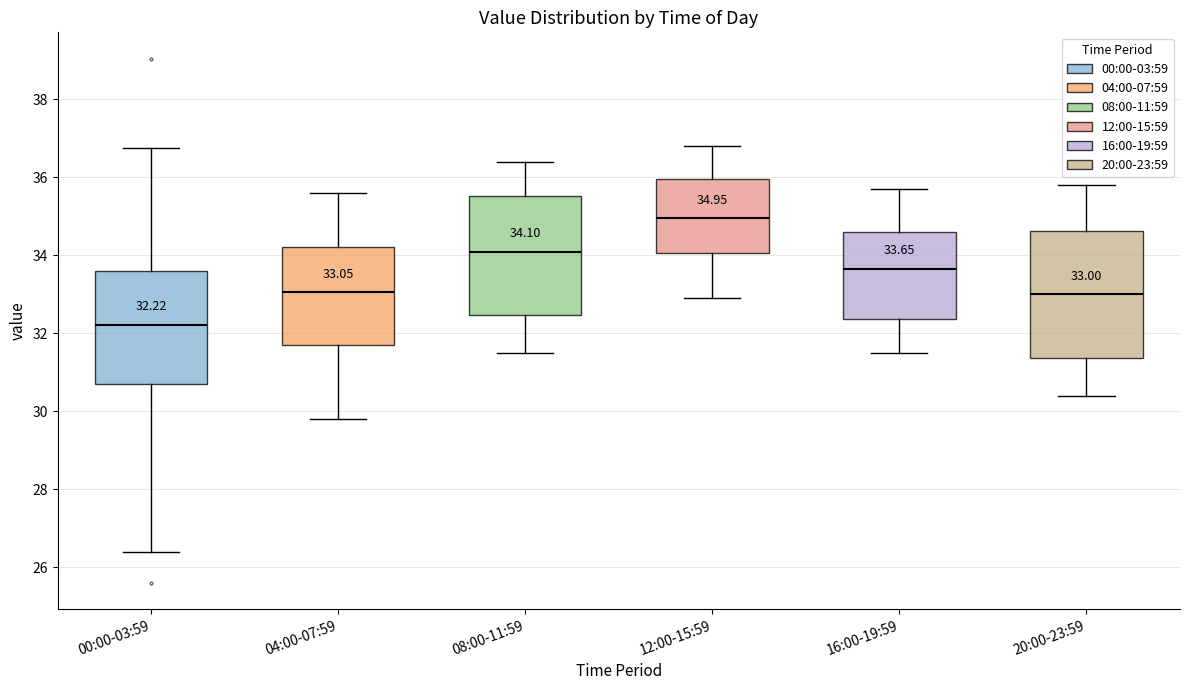

Which box's median line is the lowest?

00:00-03:59